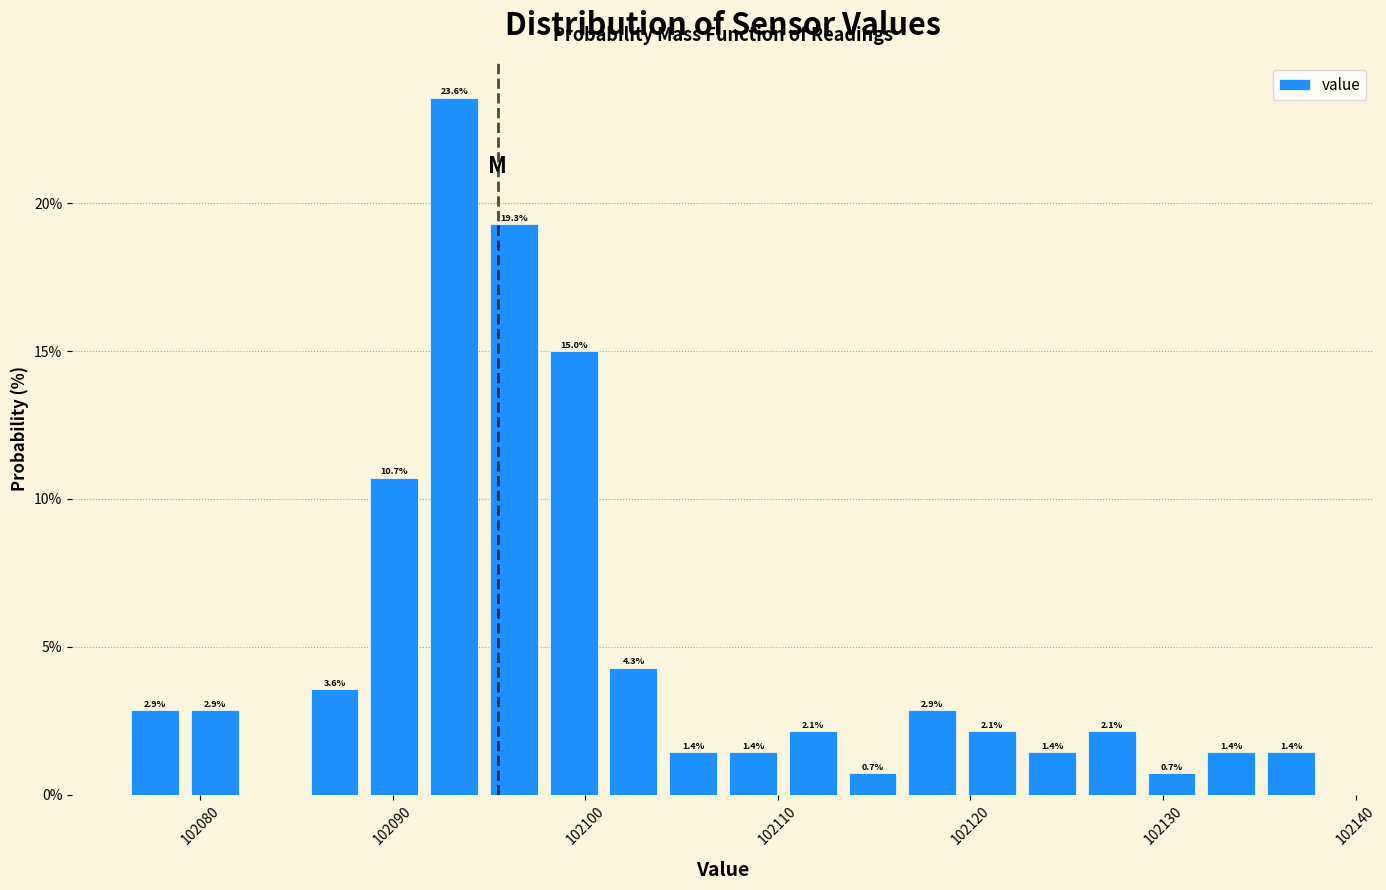

Around what value on the x-axis is the tallest bar? Give the approximate position of its centre, as read against the axis.

102093